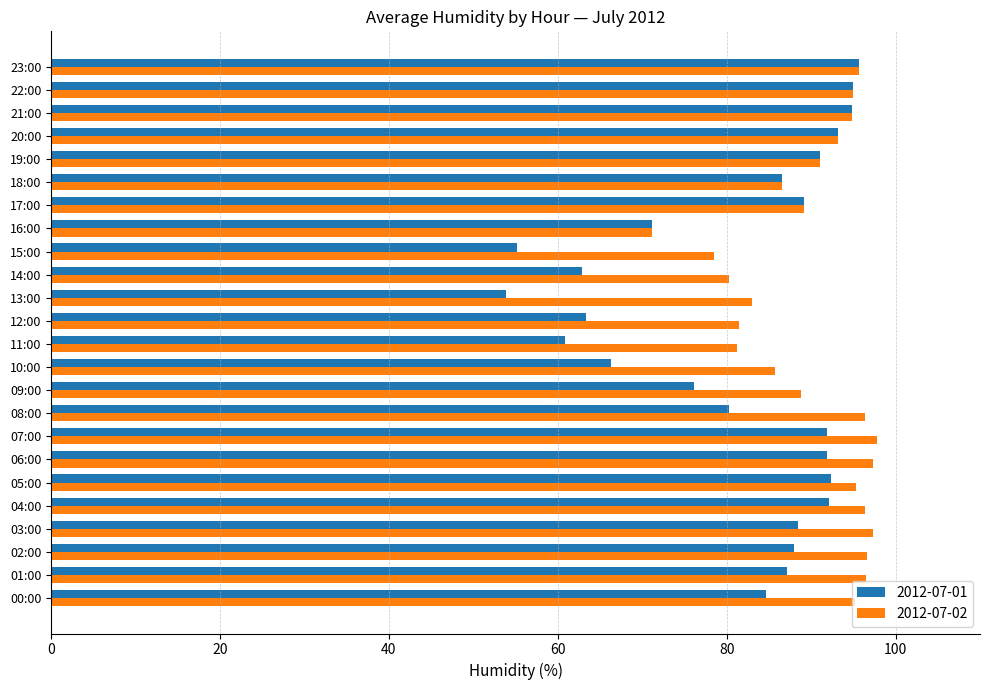

What is the difference between the highest and lowest values at 05:00?

3.0